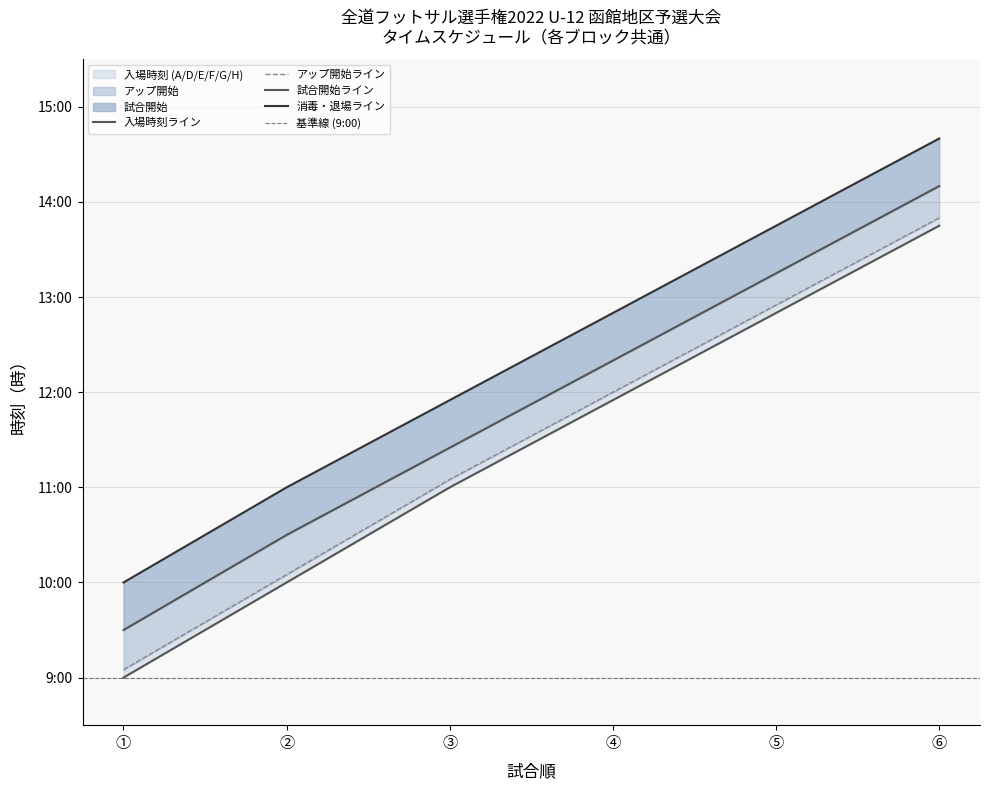

True or false: 消毒・退場 and 試合開始 intersect in this chart.

False